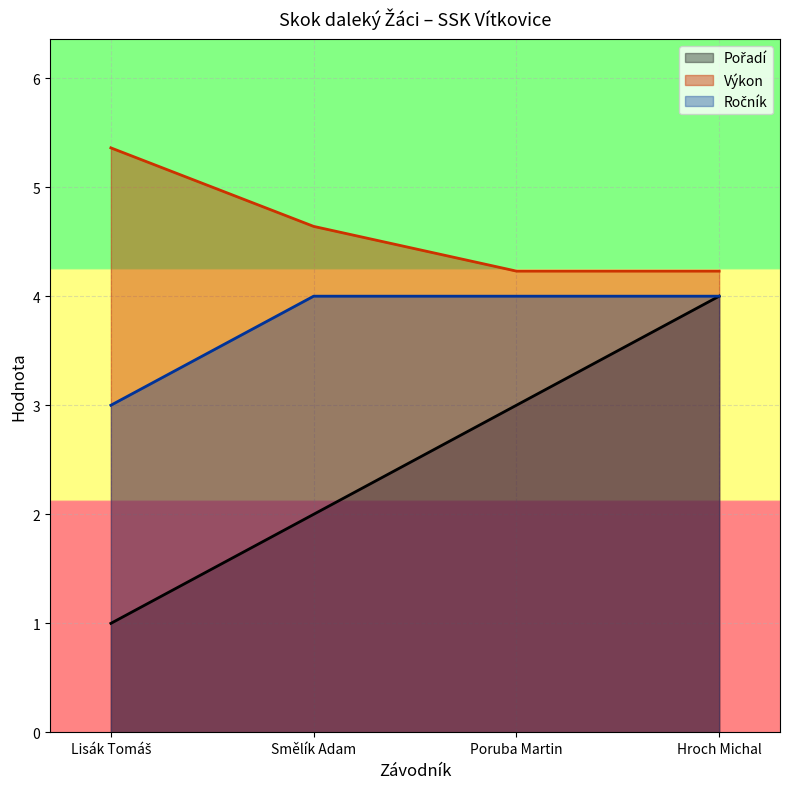

What is the maximum value shown in the chart?

5.4